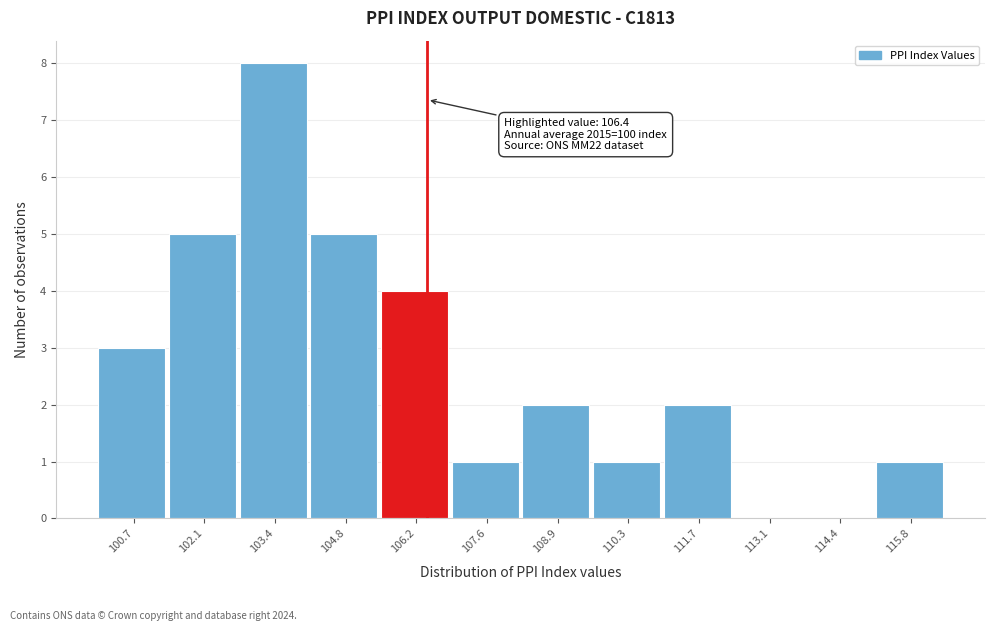

Over which range of the x-axis is the bar tallest?

102.8 to 104.2